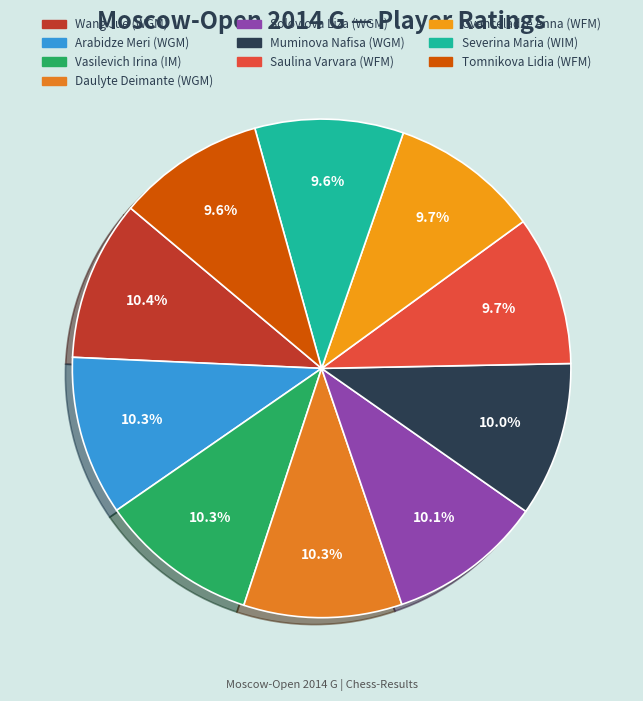

Which has a higher value, Daulyte Deimante (WGM) or Soloviova Liza (WGM)?

Daulyte Deimante (WGM)